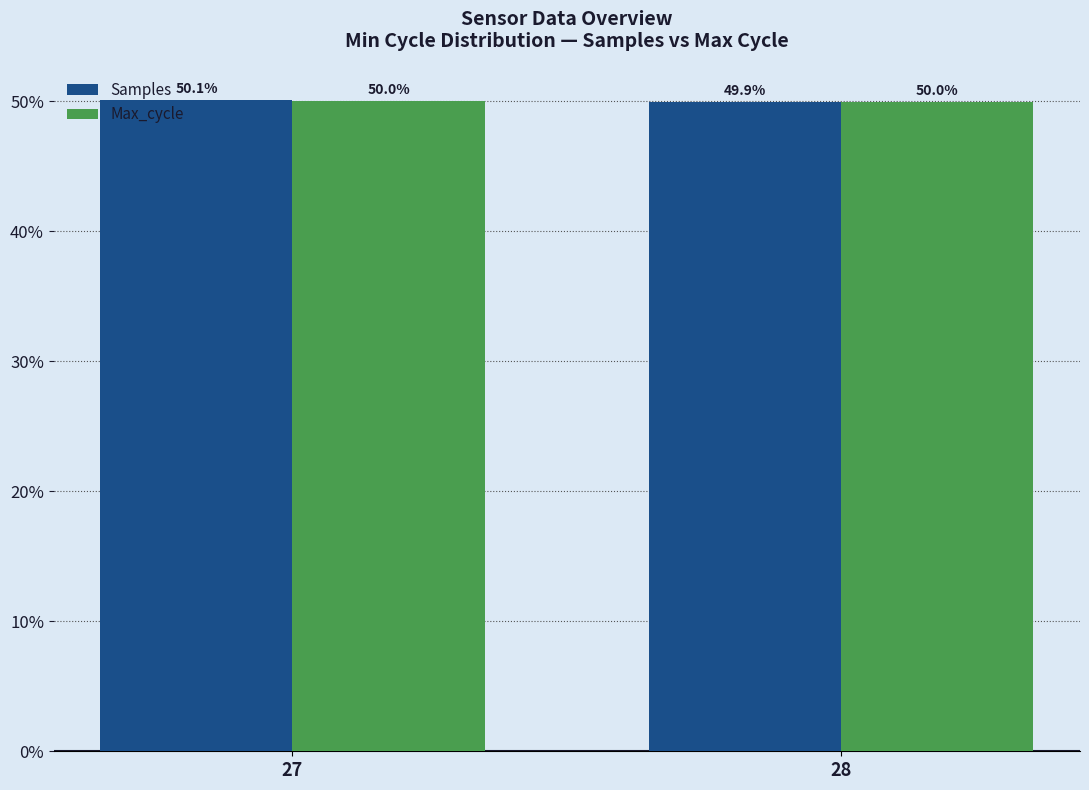

What is the sum of the Samples values at 27 and 28?

100.0